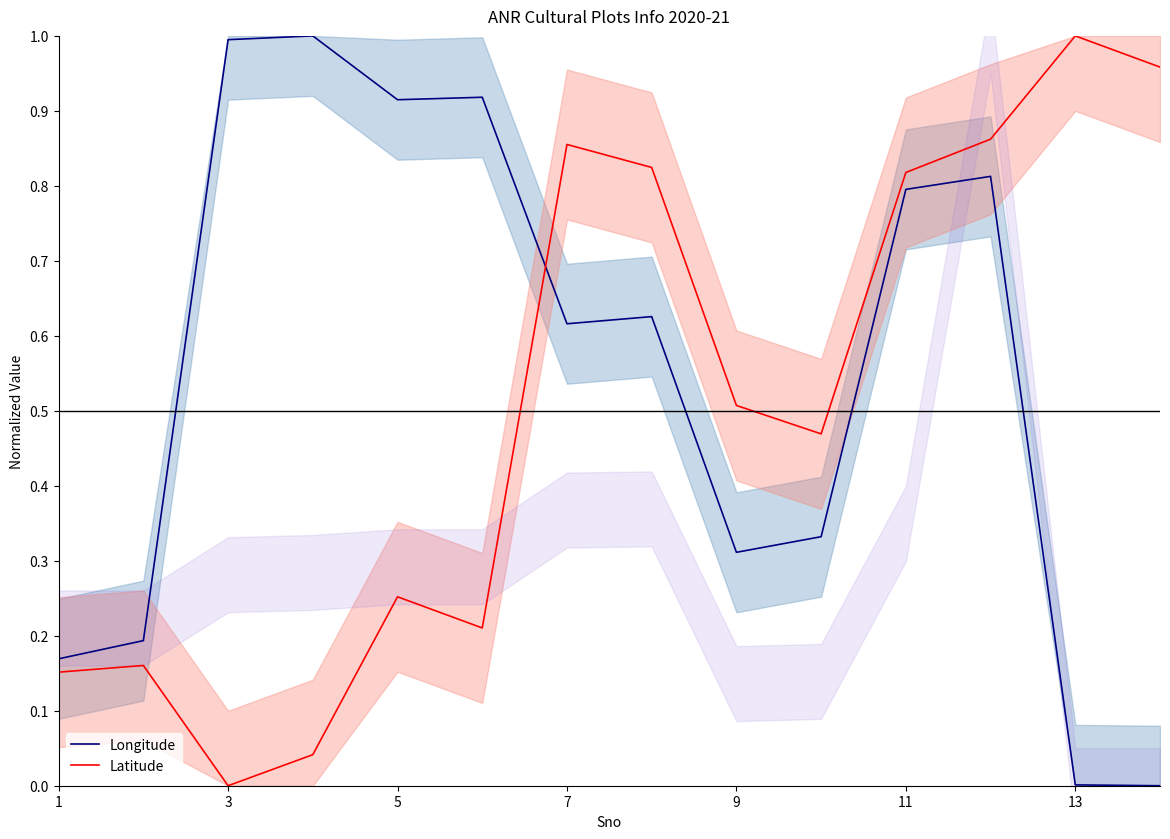

True or false: Longitude and Latitude intersect in this chart.

True